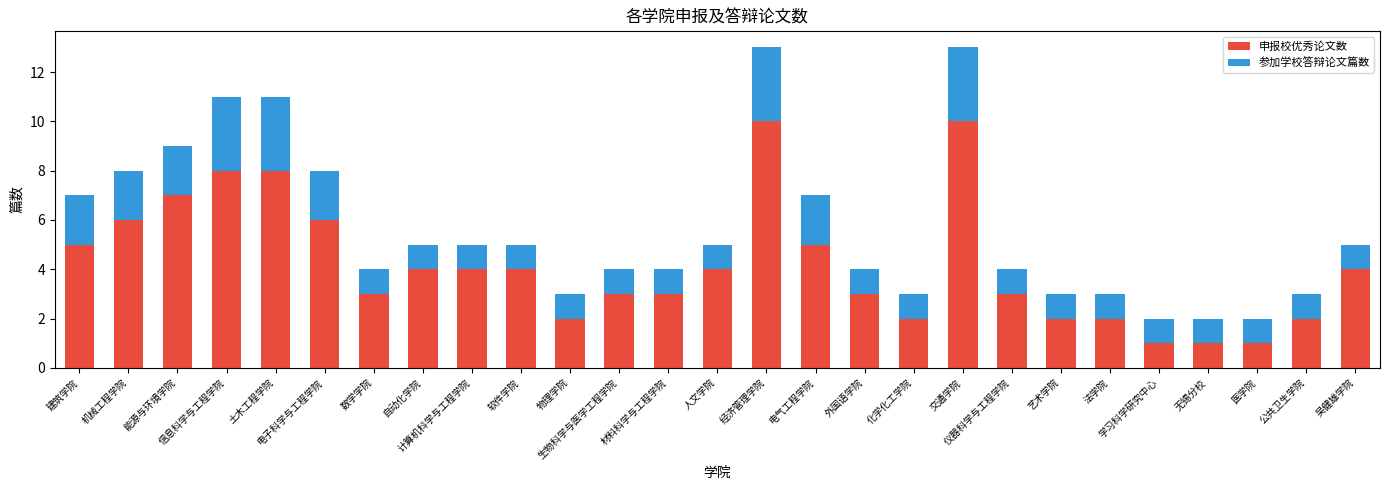

Does the chart contain stacked bars?

Yes